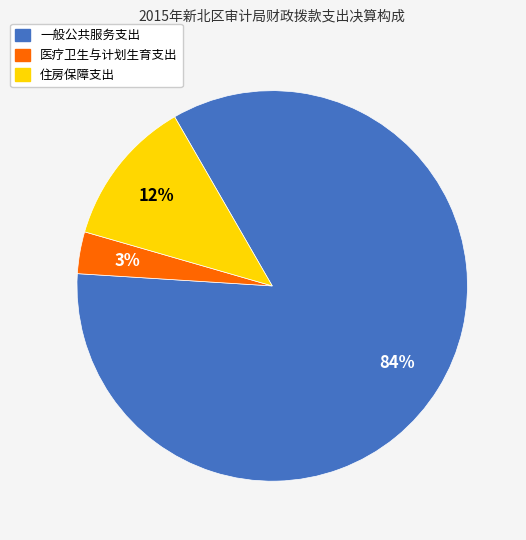

How many segments does this pie chart have?

3